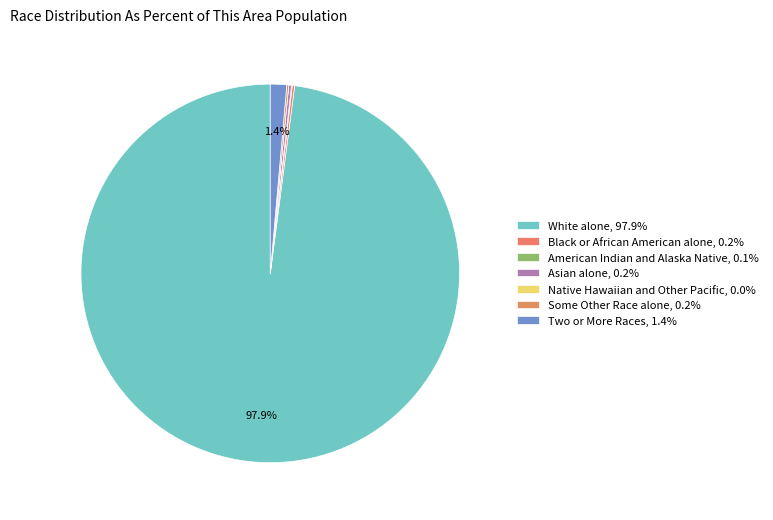

The Native Hawaiian and Other Pacific slice represents 13% of the pie. True or false?

False